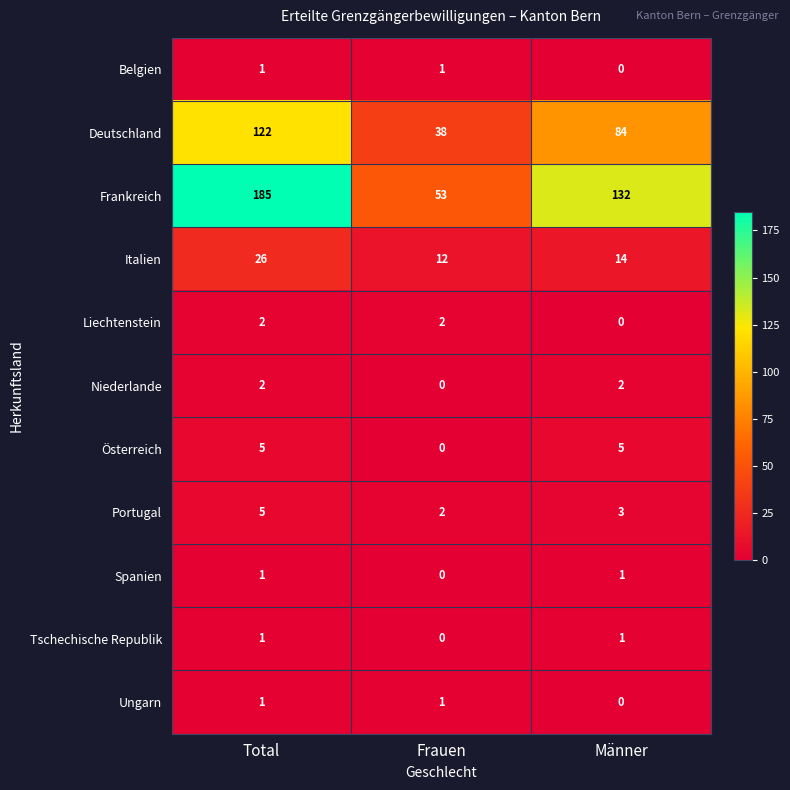

Which series has the largest range (max minus min)?

Frankreich